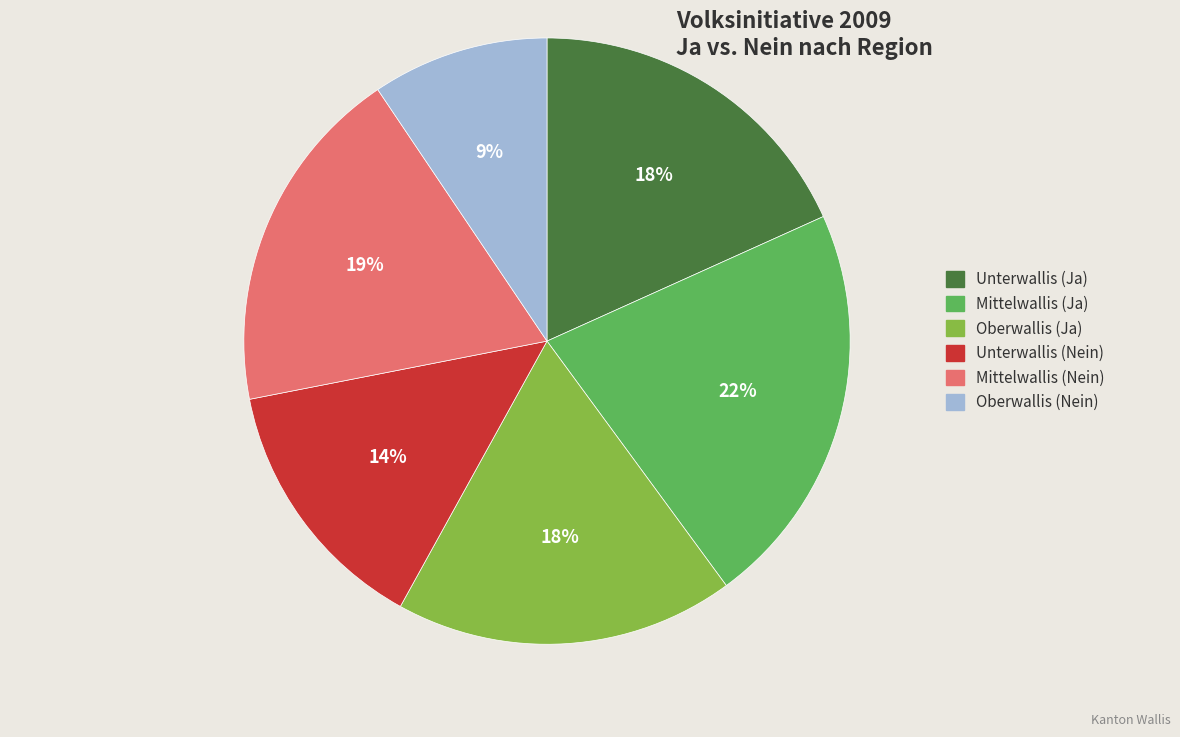

To the nearest percent, what is the average slice percentage?

17%